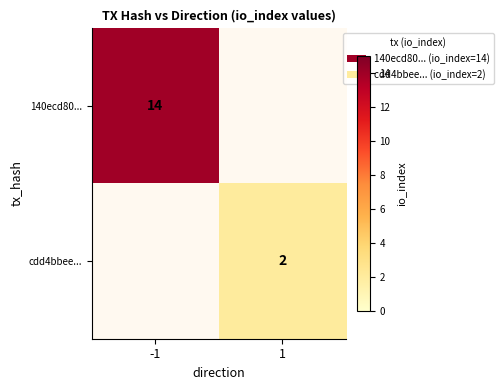

Is the value of 140ecd80... at -1 greater than the value of cdd4bbee... at 1?

Yes